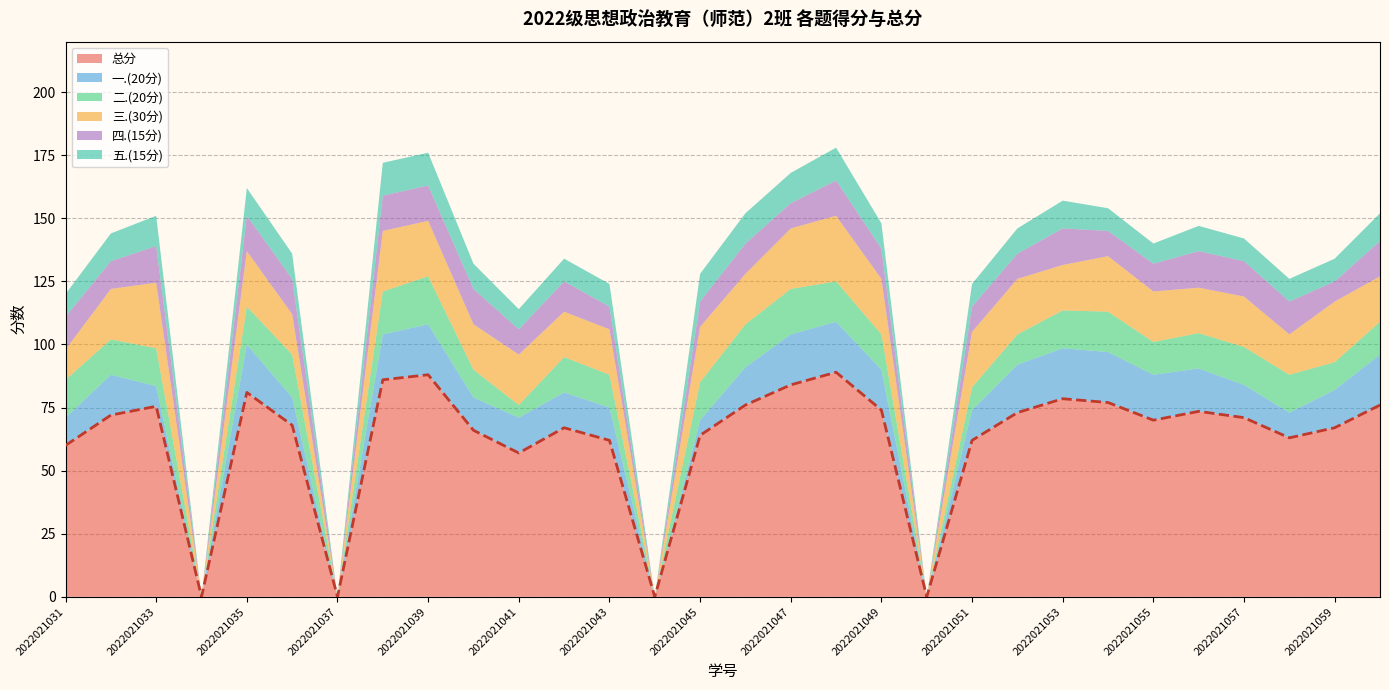

Reading left to right, extract all data points from this chart.

总分: 60.0	72.0	75.5	0.0	81.0	68.0	0.0	86.0	88.0	66.0	57.0	67.0	62.0	0.0	64.0	76.0	84.0	89.0	74.0	0.0	62.0	73.0	78.5	77.0	70.0	73.5	71.0	63.0	67.0	76.0
一.(20分): 11.0	16.0	8.0	0.0	19.0	11.0	0.0	18.0	20.0	13.0	14.0	14.0	13.0	0.0	6.0	15.0	20.0	20.0	16.0	0.0	12.0	19.0	20.0	20.0	18.0	17.0	13.0	10.0	15.0	20.0
二.(20分): 15.0	14.0	15.0	0.0	15.0	17.0	0.0	17.0	19.0	11.0	5.0	14.0	13.0	0.0	15.0	17.0	18.0	16.0	14.0	0.0	9.0	12.0	15.0	16.0	13.0	14.0	15.0	15.0	11.0	13.0
三.(30分): 12.0	20.0	26.0	0.0	22.0	16.0	0.0	24.0	22.0	18.0	20.0	18.0	18.0	0.0	22.0	20.0	24.0	26.0	22.0	0.0	22.0	22.0	18.0	22.0	20.0	18.0	20.0	16.0	24.0	18.0
四.(15分): 13.0	11.0	14.5	0.0	14.0	14.0	0.0	14.0	14.0	14.0	10.0	12.0	9.0	0.0	10.0	12.0	10.0	14.0	12.0	0.0	10.0	10.0	14.5	10.0	11.0	14.5	14.0	13.0	8.0	14.0
五.(15分): 9.0	11.0	12.0	0.0	11.0	10.0	0.0	13.0	13.0	10.0	8.0	9.0	9.0	0.0	11.0	12.0	12.0	13.0	10.0	0.0	9.0	10.0	11.0	9.0	8.0	10.0	9.0	9.0	9.0	11.0